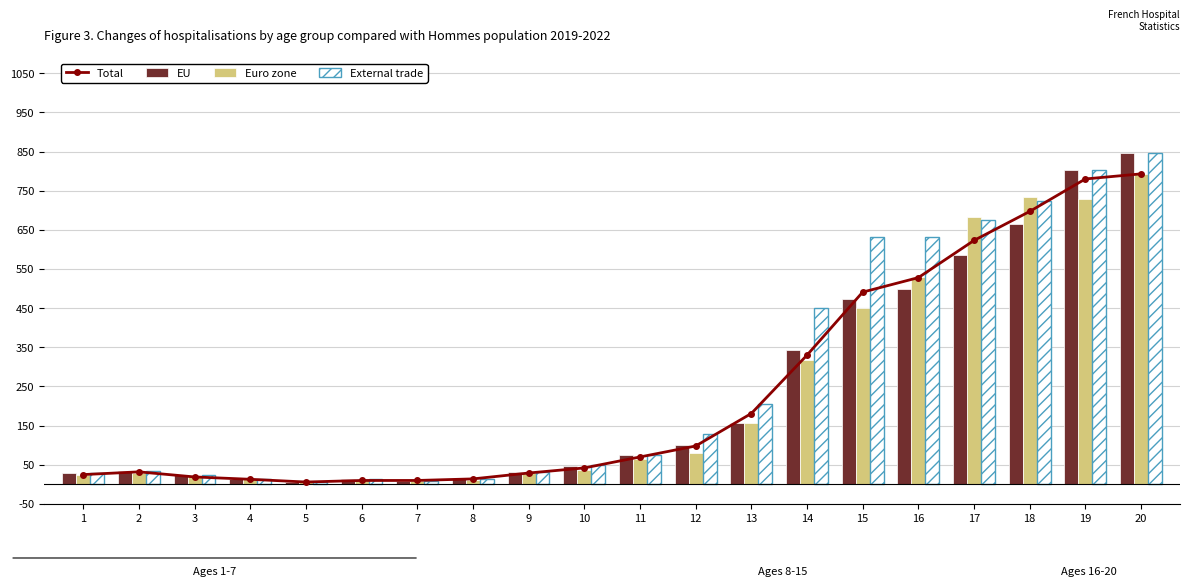

Which series has the widest spread of values?

EU